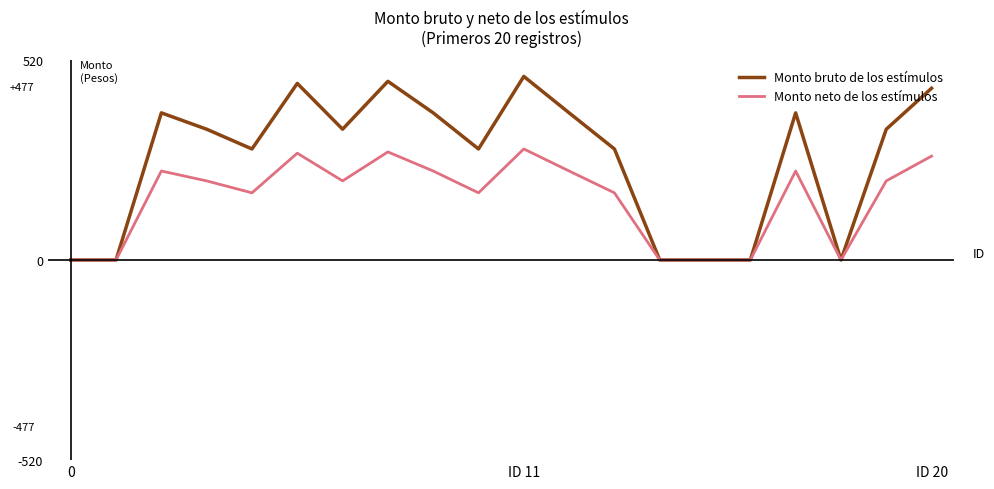

List the series in order of their overall mean, highest first.

Monto bruto de los estímulos, Monto neto de los estímulos